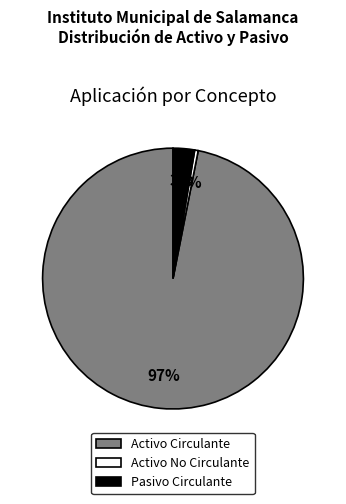

Between Activo No Circulante and Pasivo Circulante, which is larger?

Pasivo Circulante